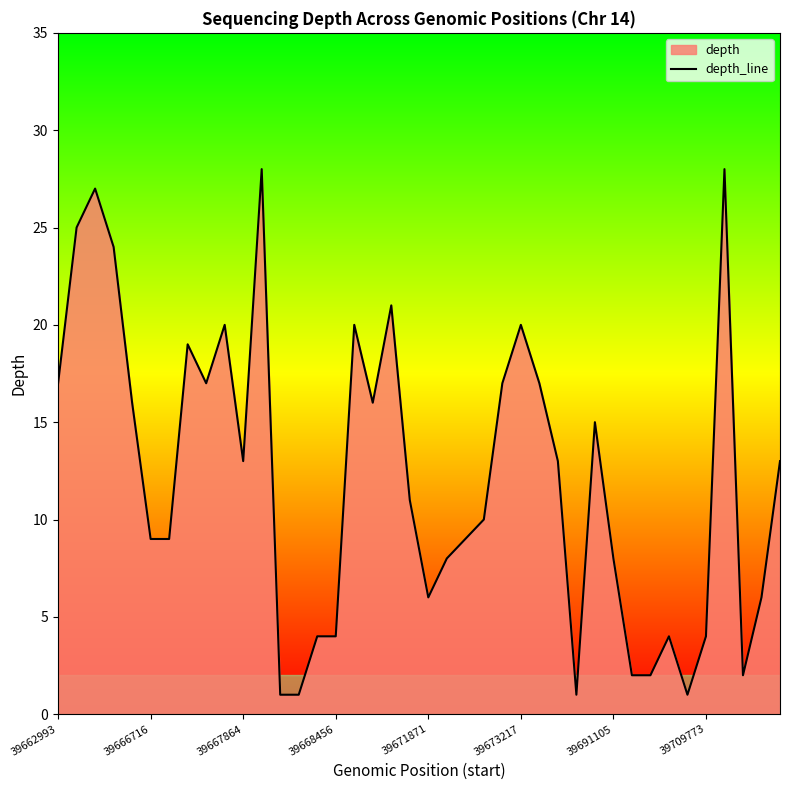

Is it true that the value at 39 is 7?

False